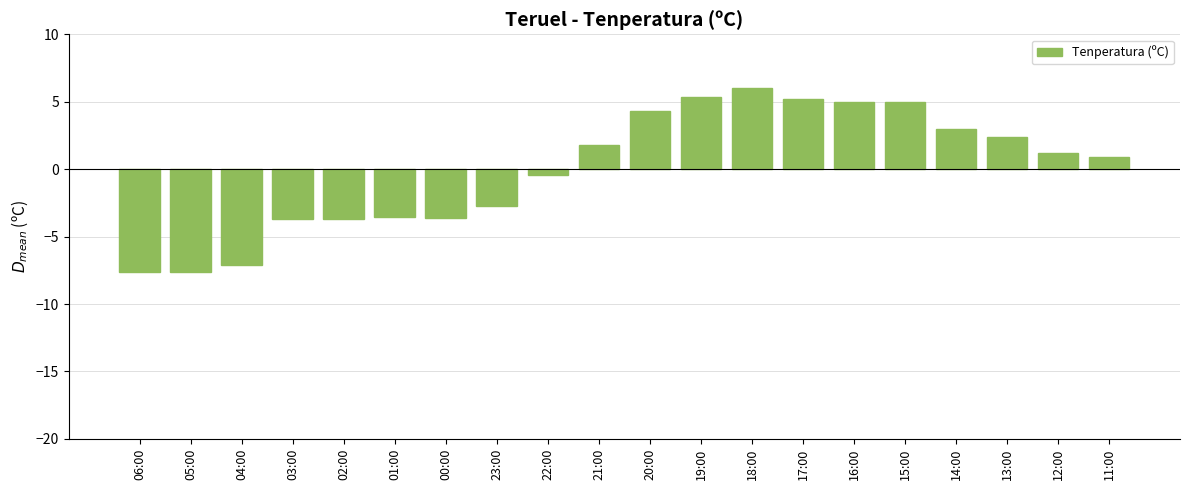

What is the label of the 6th bar from the left?

01:00